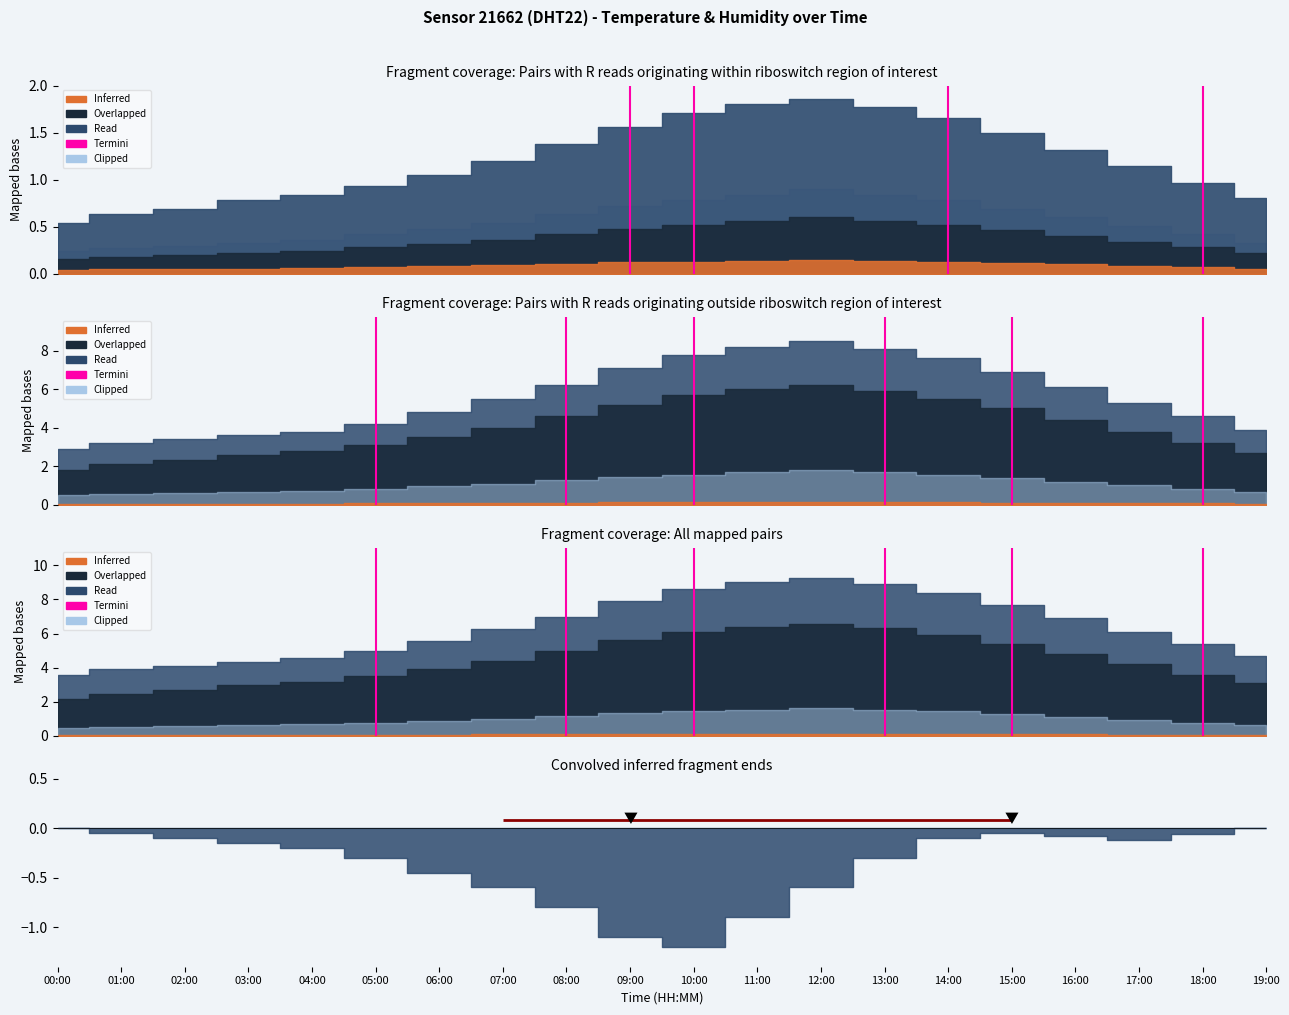

List the labels in order of value, largest first.

05:00, 05:00